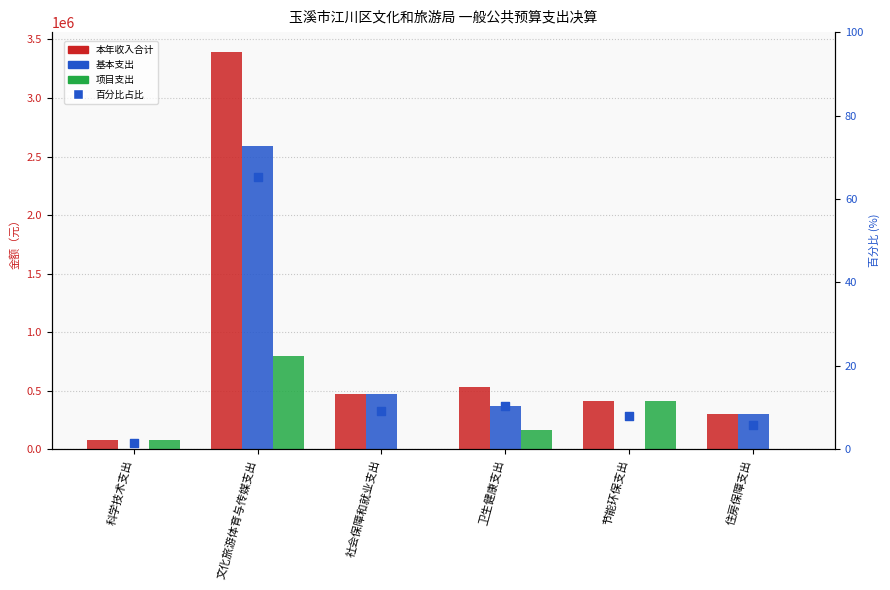

What are all the series names shown in the legend?

本年收入合计, 基本支出, 项目支出, 百分比占比